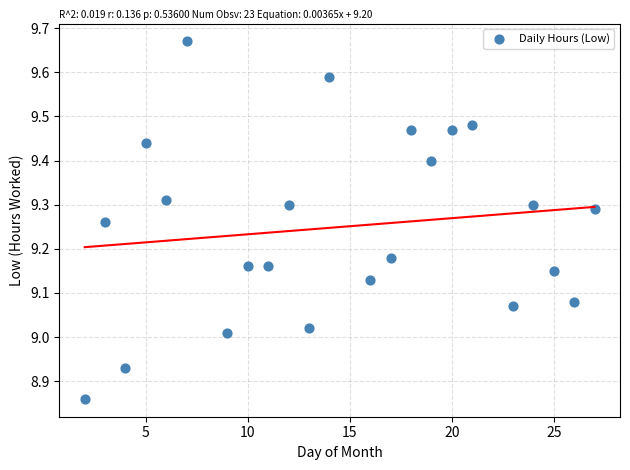

What is the range of Y values (max minus min)?

0.8